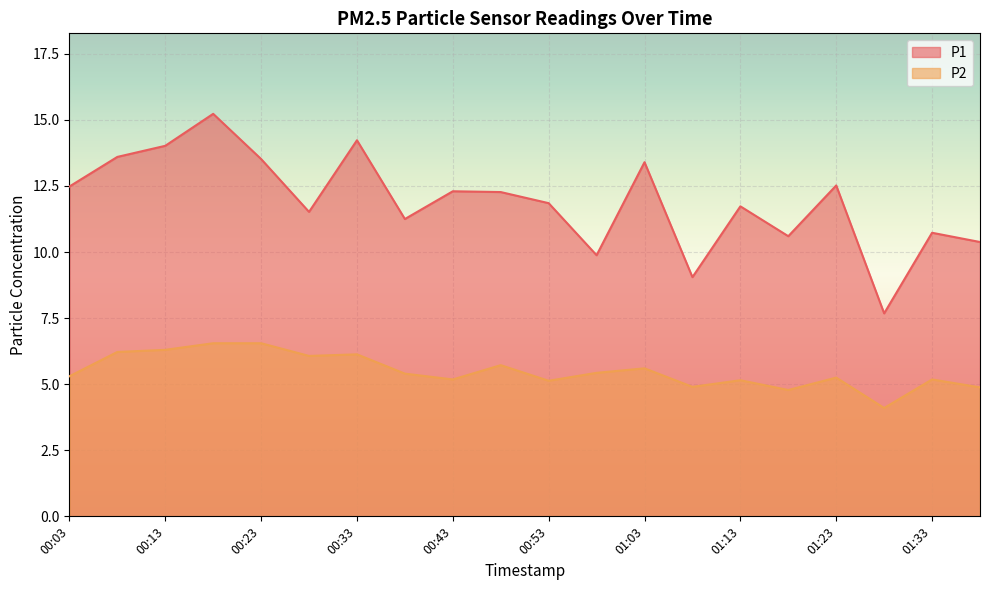

True or false: P1 and P2 cross at least once.

False